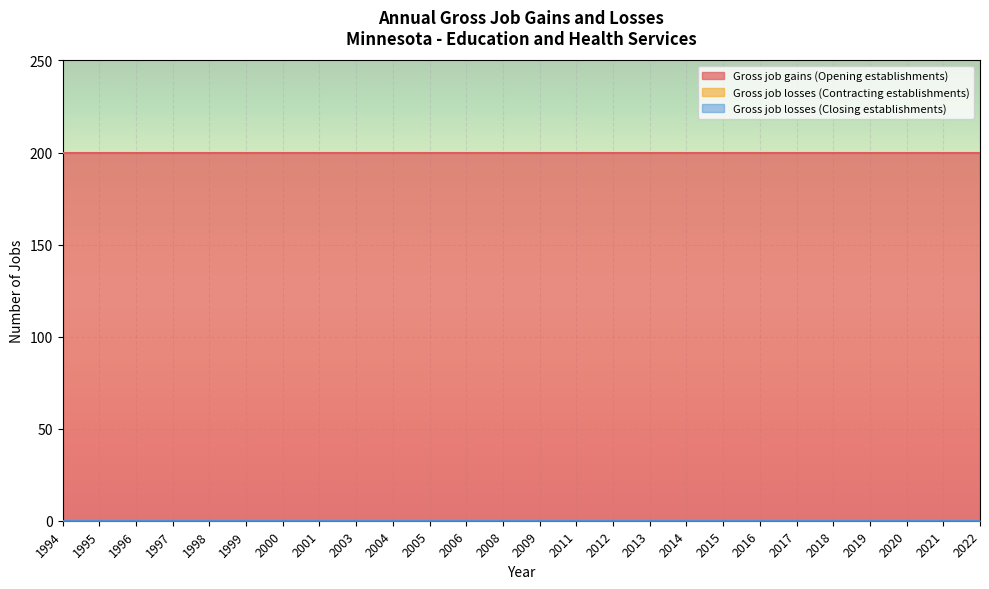

List the series in order of their peak value, highest first.

Gross job gains (Opening establishments), Gross job losses (Contracting establishments), Gross job losses (Closing establishments)